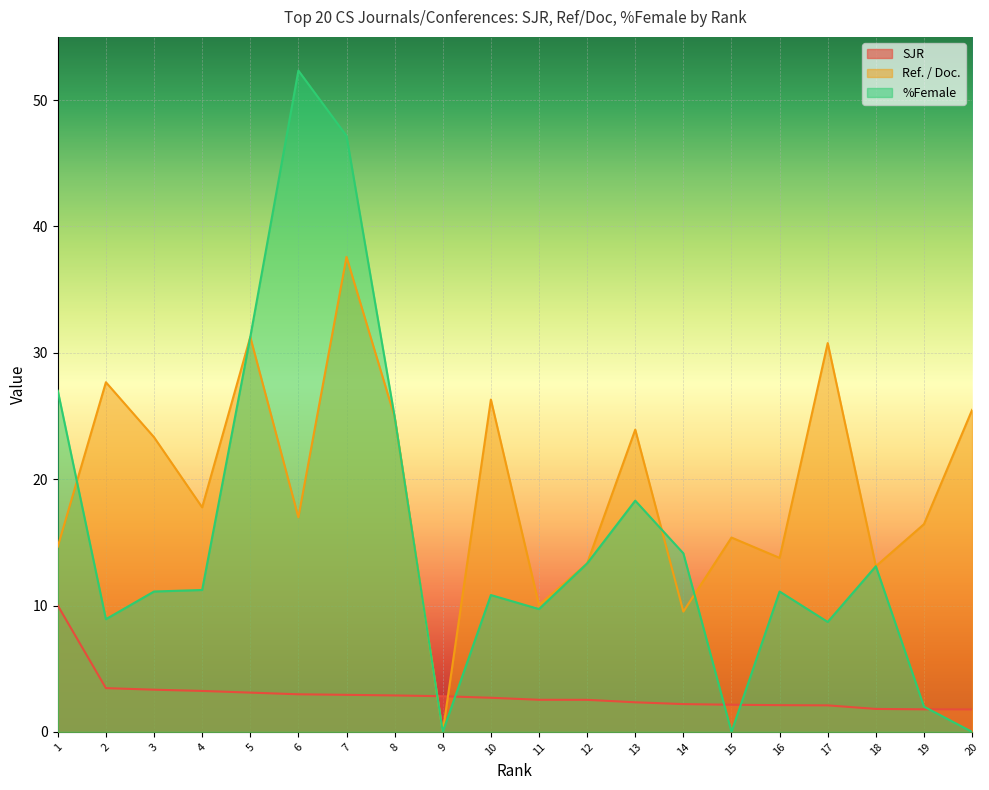

What is the value of the SJR point at the 1st from the left?

10.0